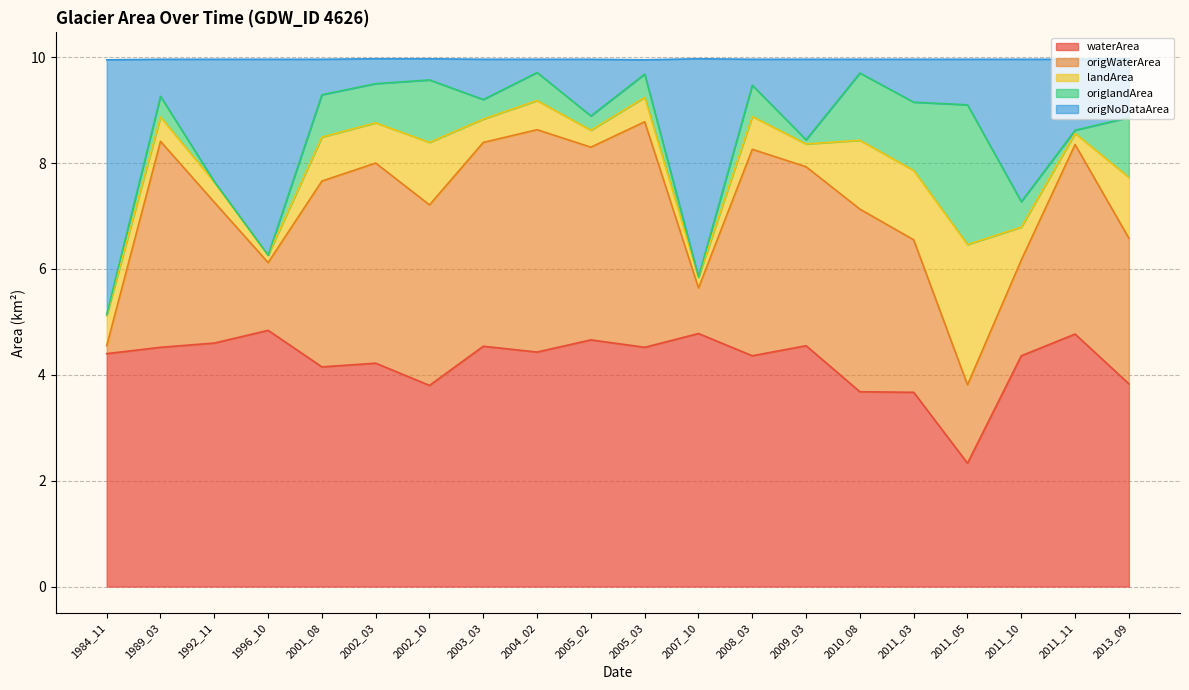

How many lines are shown in the chart?

5